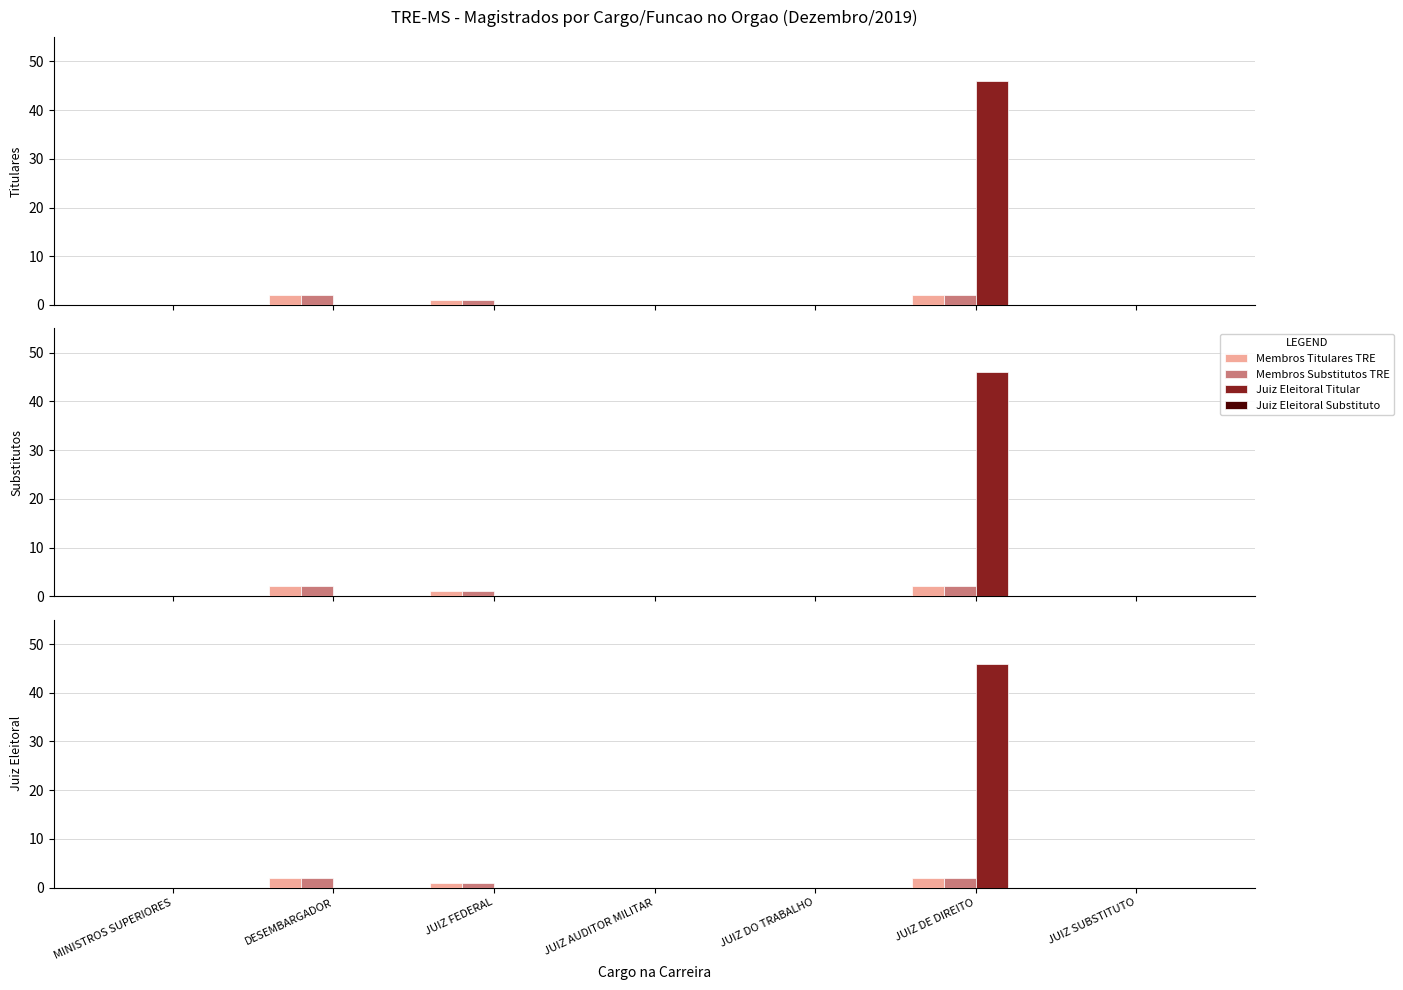

Count the Membros Titulares TRE values in the range 0 to 2.

7